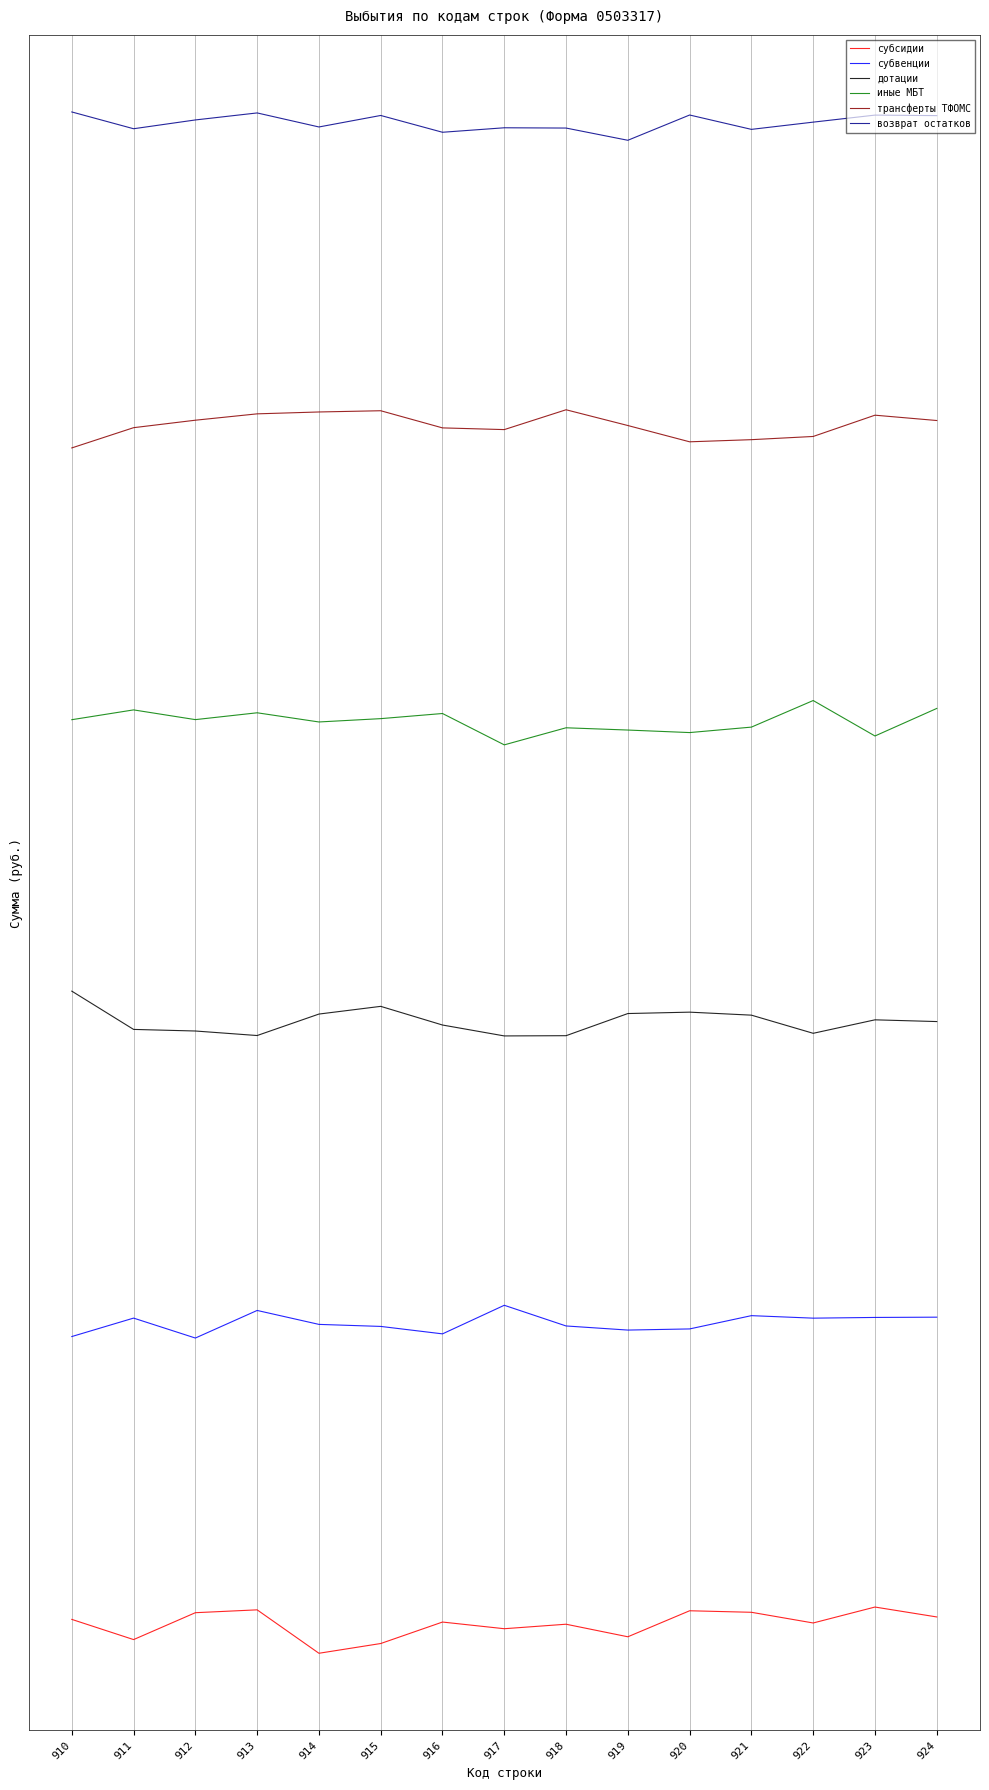

Is the value of дотации at 917 greater than the value of возврат остатков at 911?

No